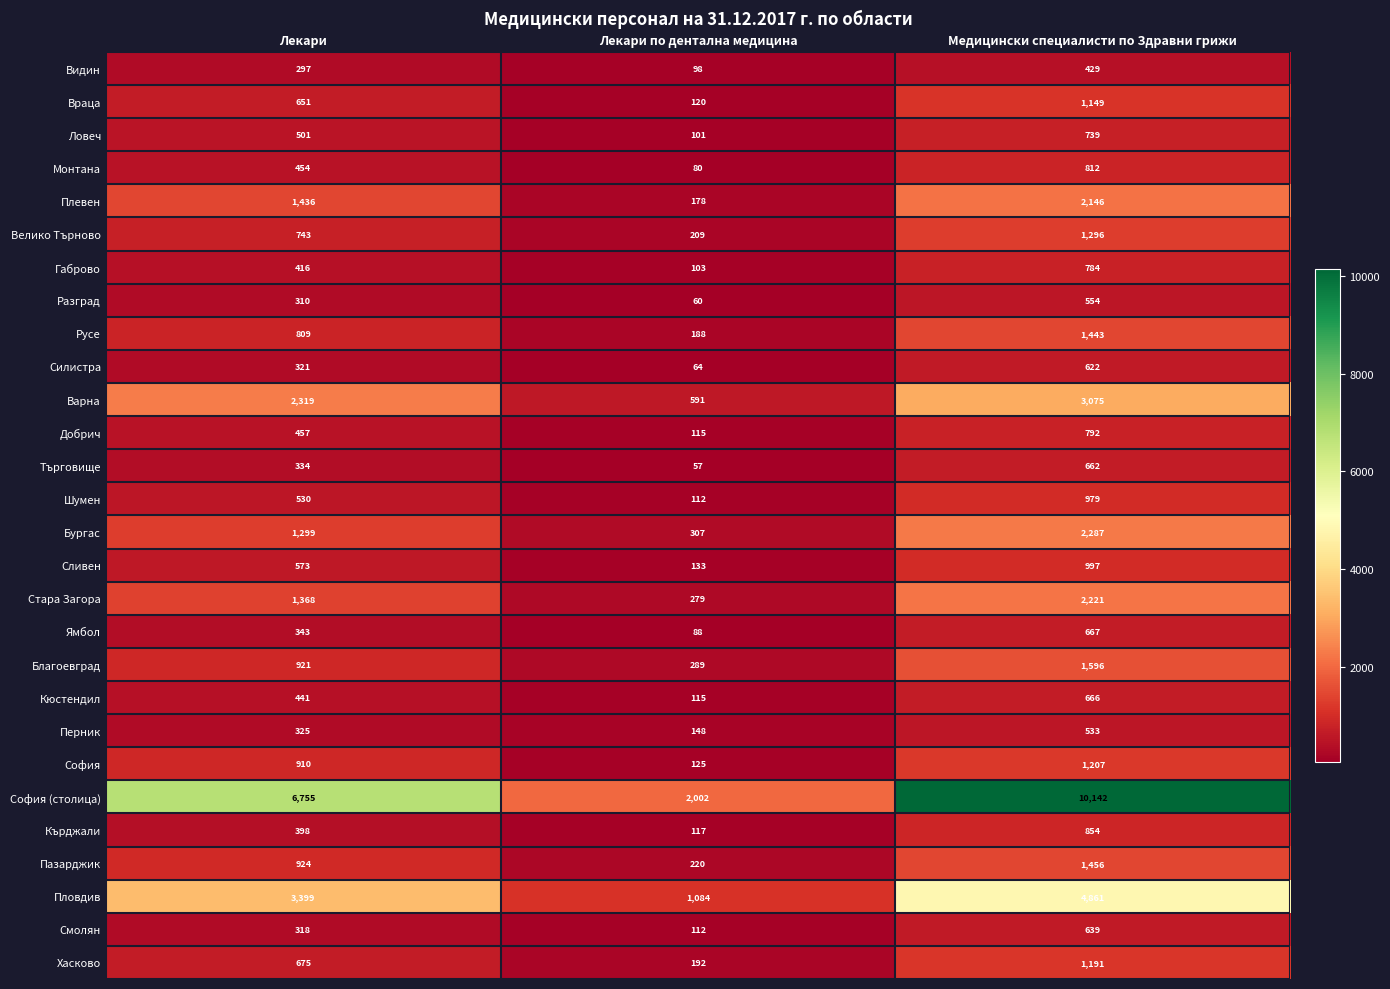

What is the difference between the Велико Търново values at Медицински специалисти по Здравни грижи and Лекари?

553